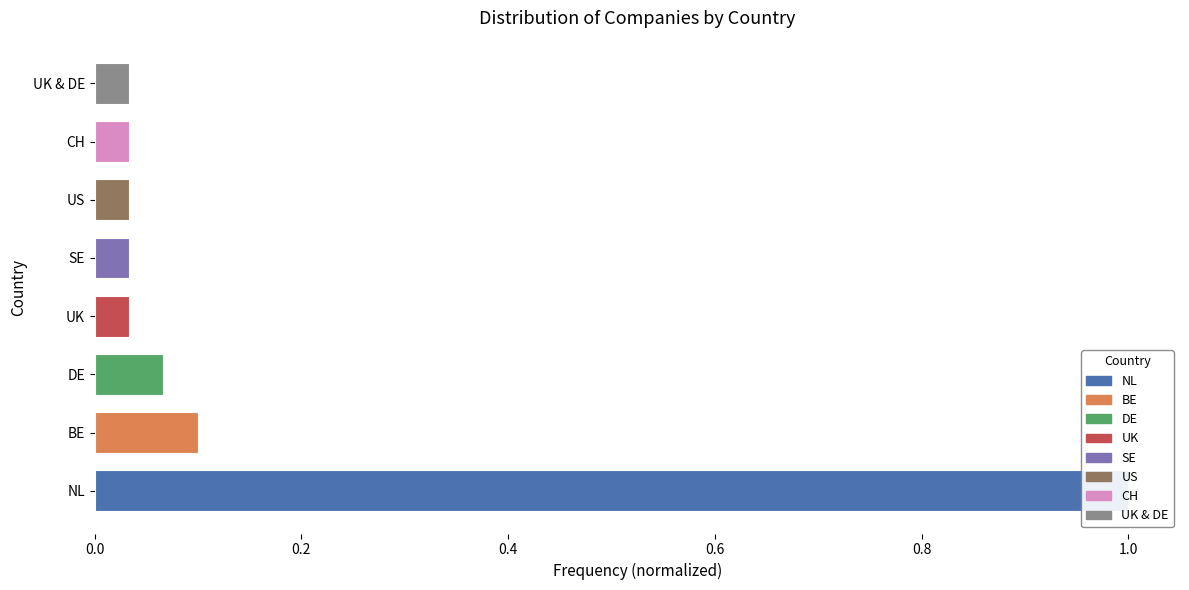

Are the bars horizontal?

Yes